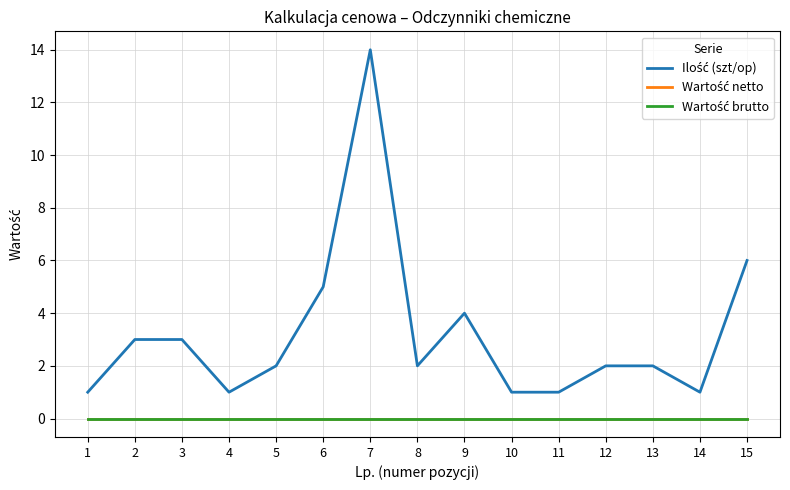

Does the chart have visible grid lines?

Yes